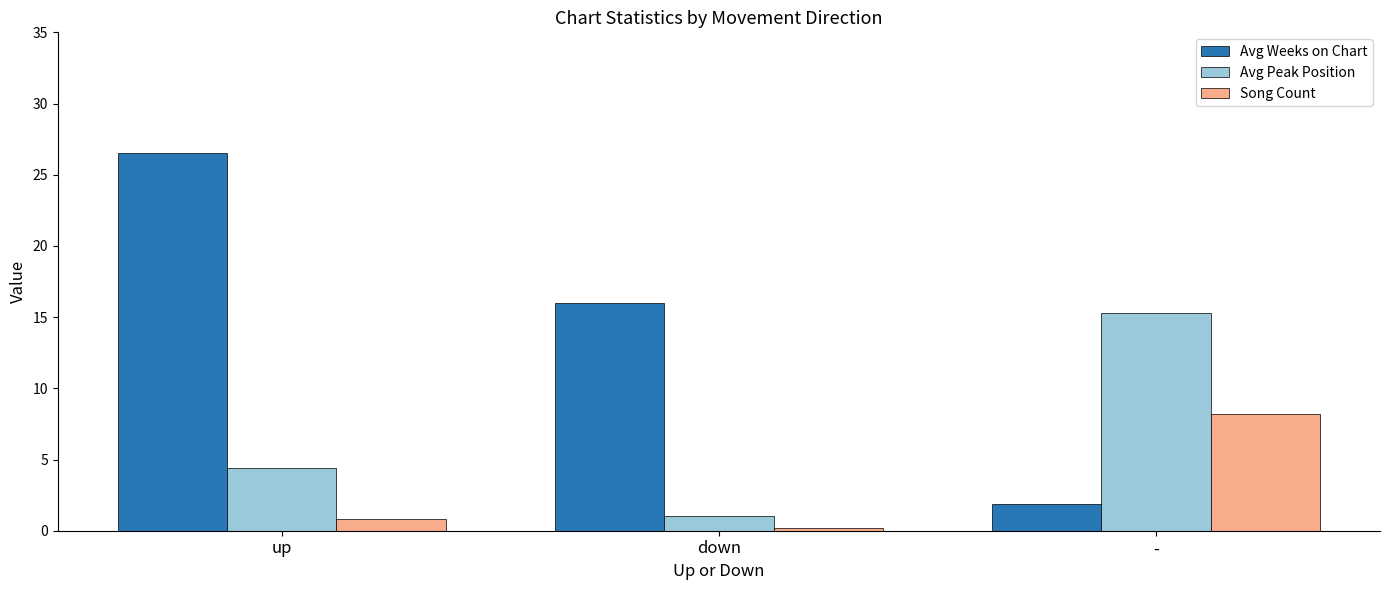

What is the difference between the Avg Weeks on Chart values at - and down?

14.1